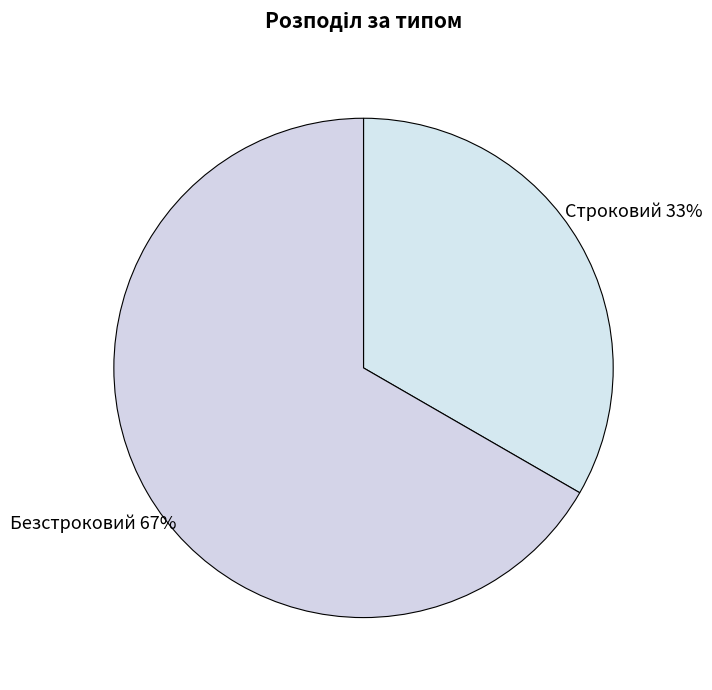

To the nearest percent, what is the average slice percentage?

50%